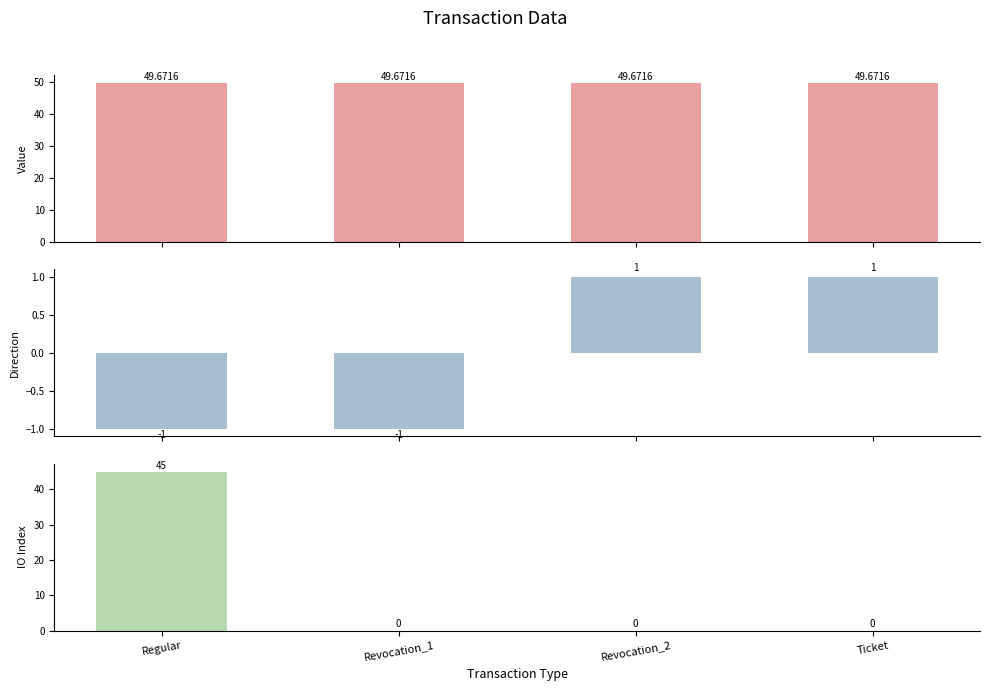

What is the difference between the maximum and minimum values in the direction series?

2.0